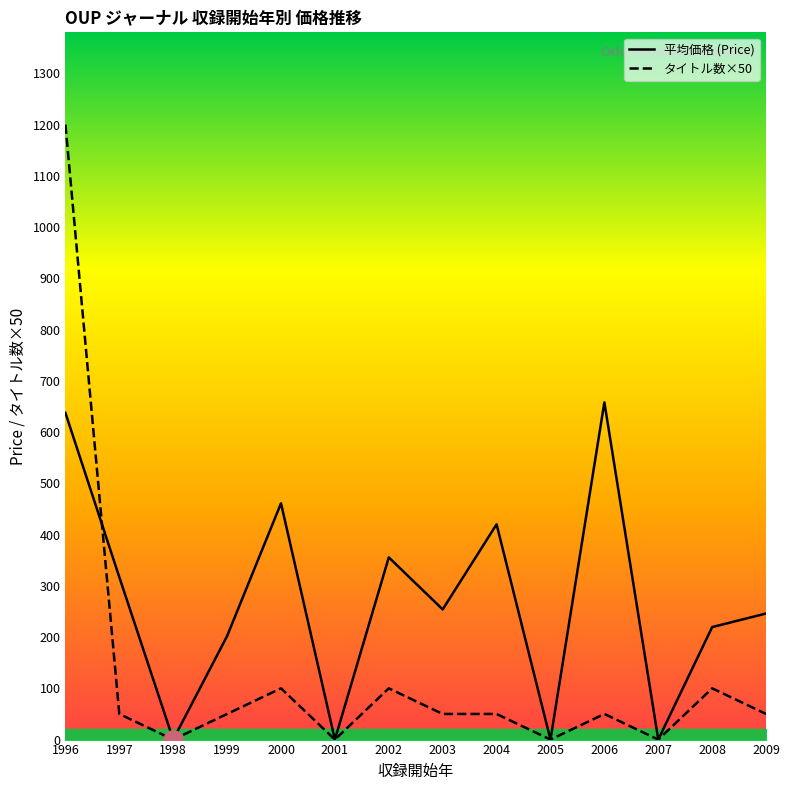

At which label does 平均価格 (Price) reach its minimum?

1998